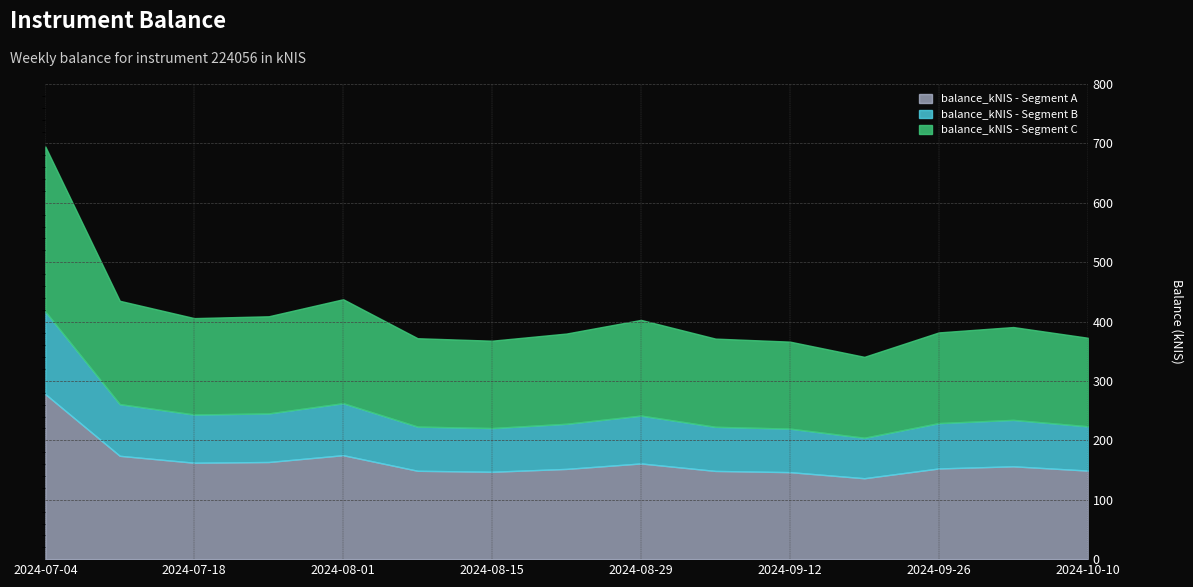

Where does the data first go above 381?

2024-07-04